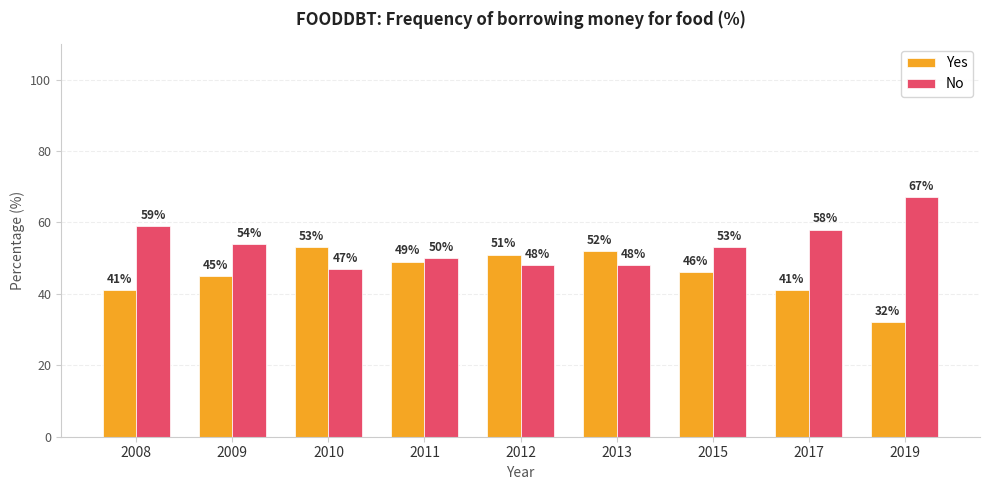

Which label corresponds to the largest value in the chart?

2019